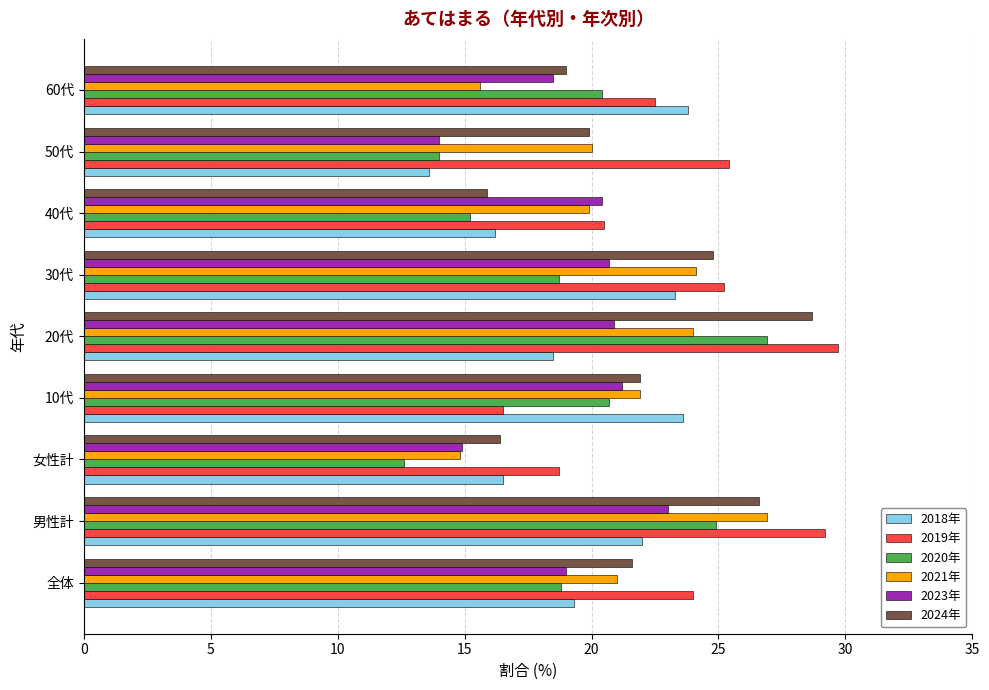

What is the spread (max minus min) of values at 50代?

11.8